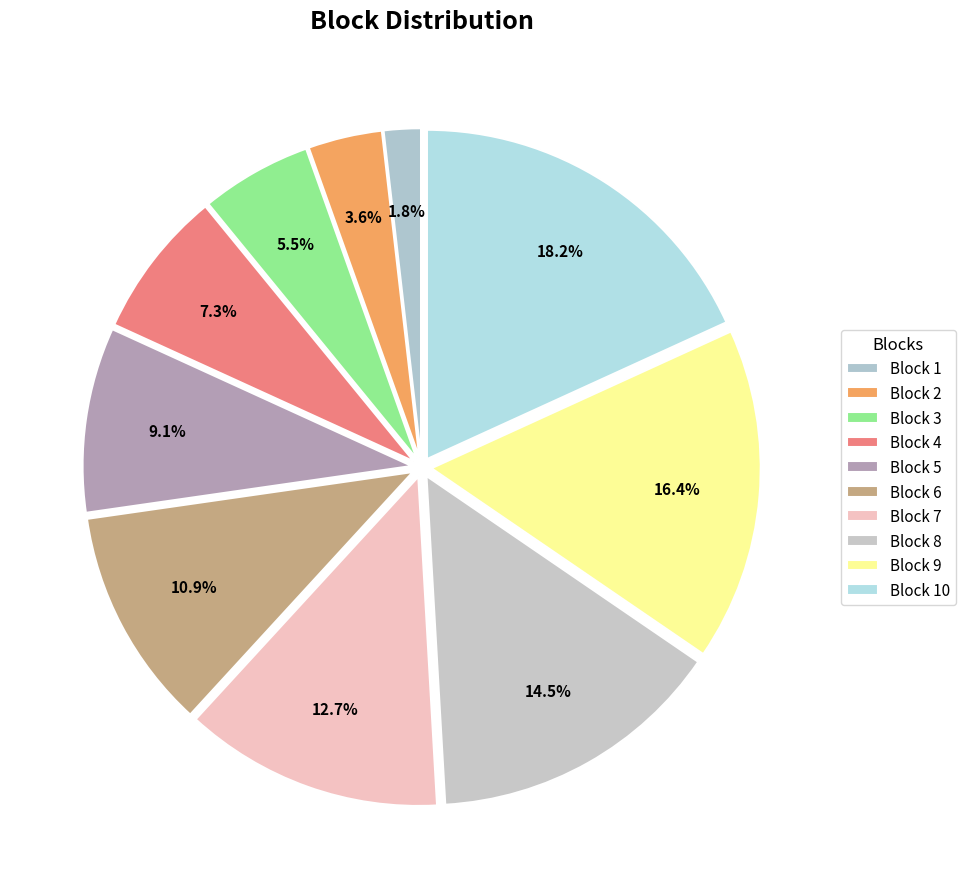

How many segments does this pie chart have?

10